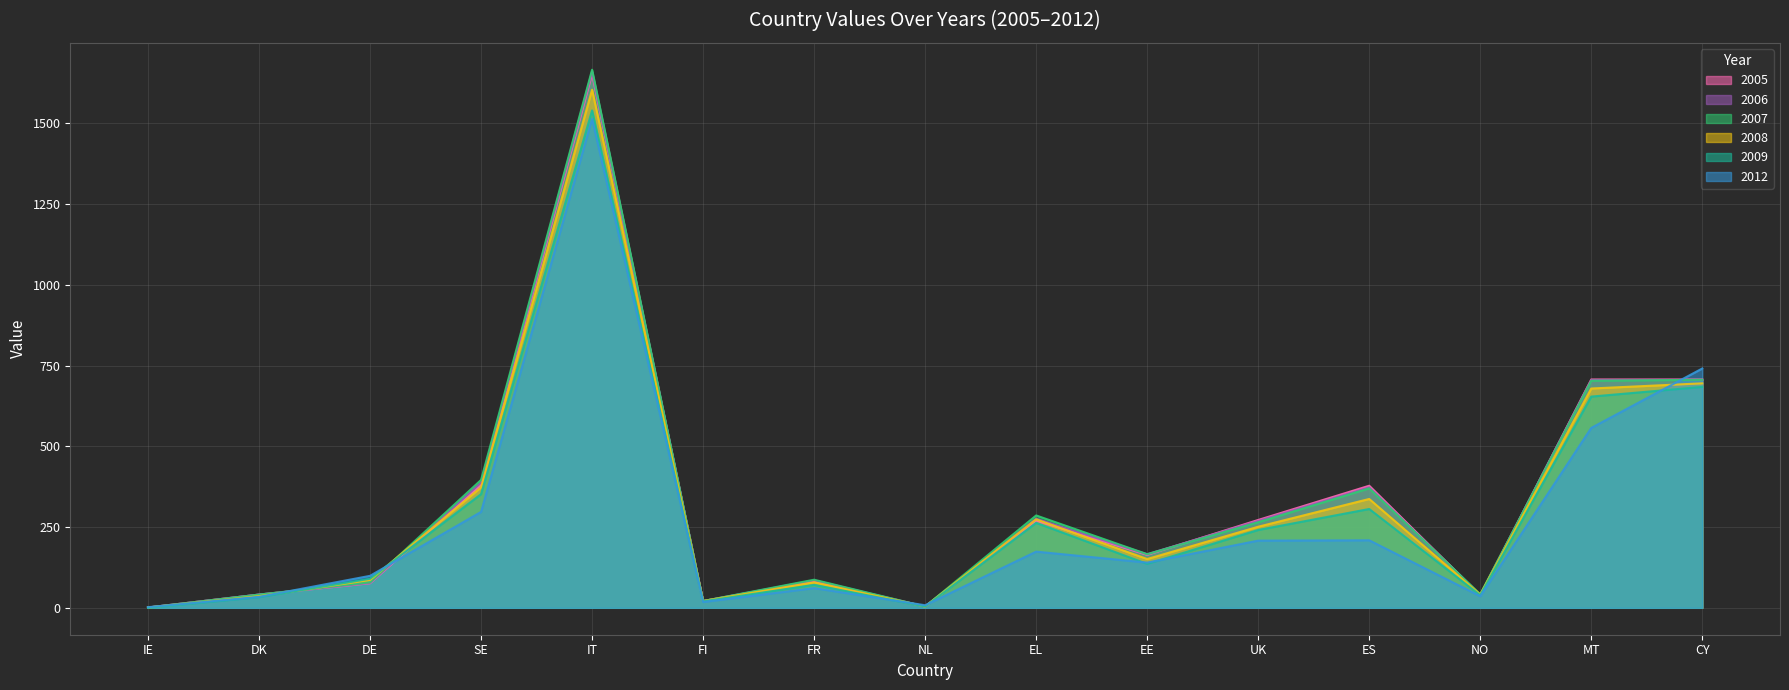

Does the chart display data point markers on the line(s)?

No